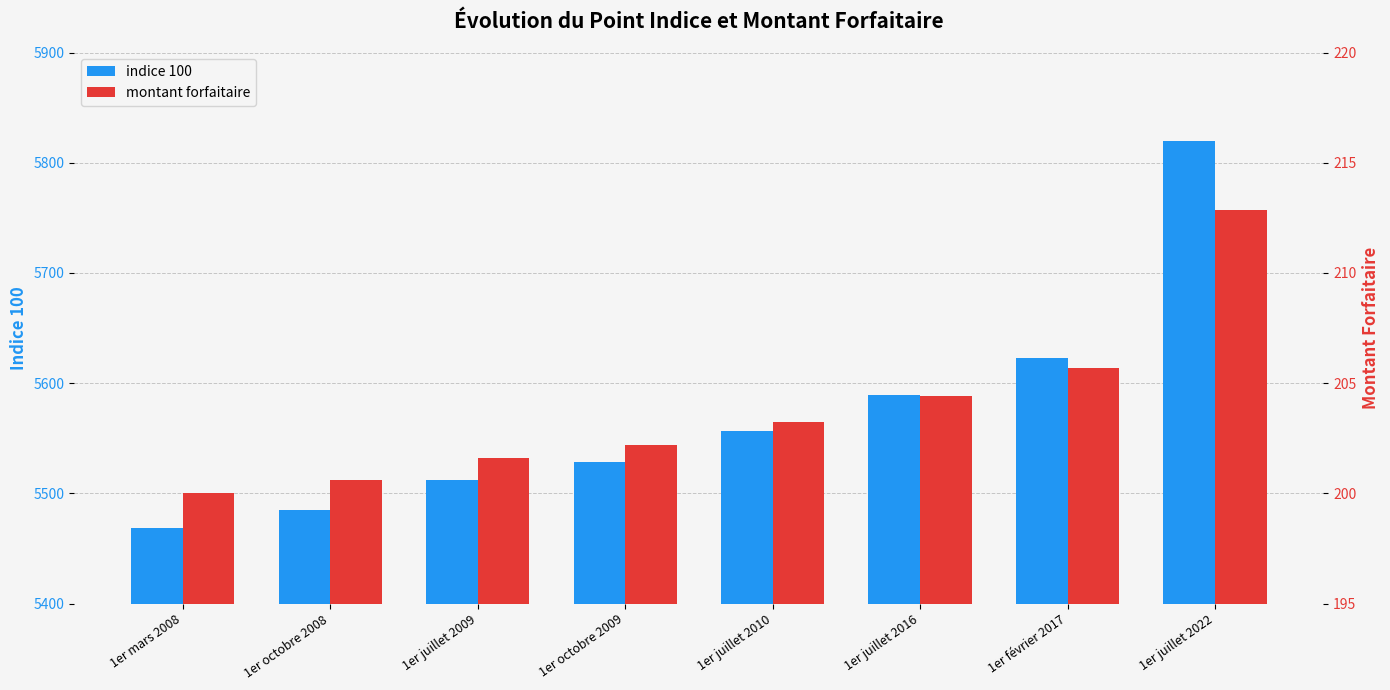

At how many categories does at least one series exceed 1566?

8